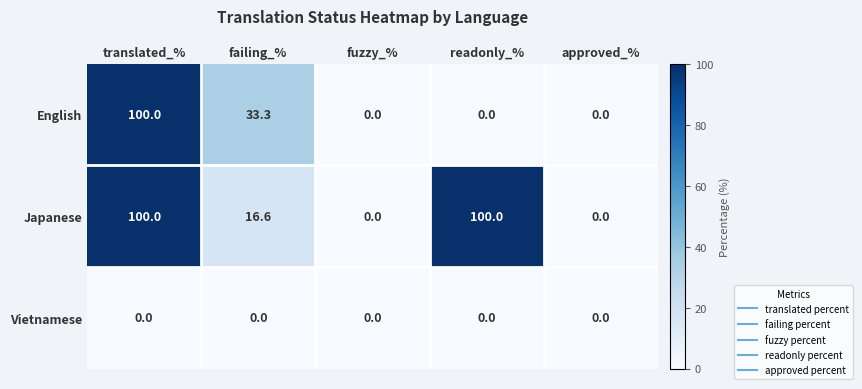

Which series has the largest total across all categories?

Japanese